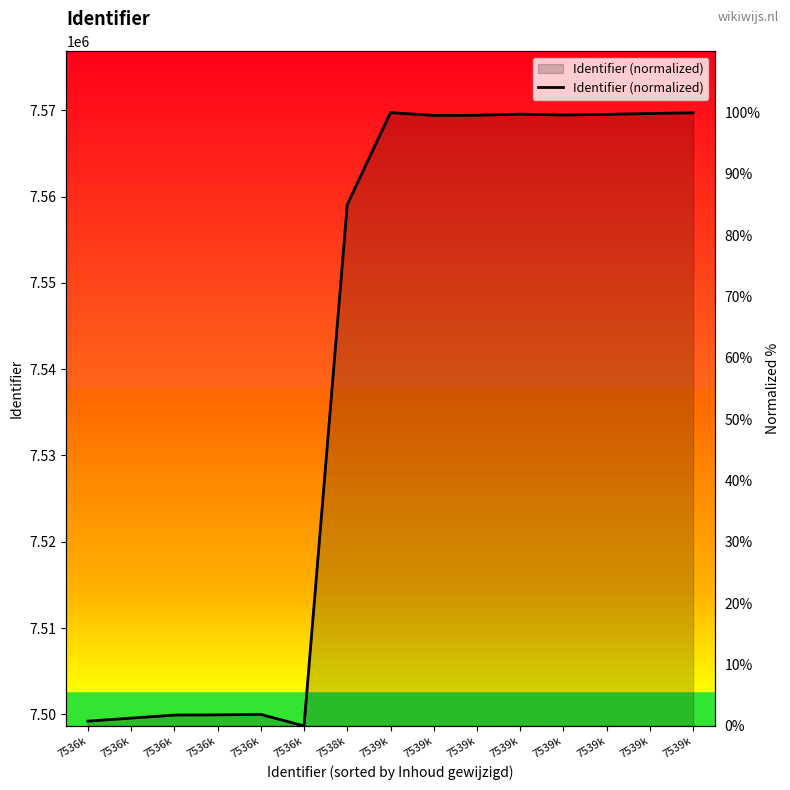

Approximately how many times larger is the value at 7539k compared to 7539k?

1.0